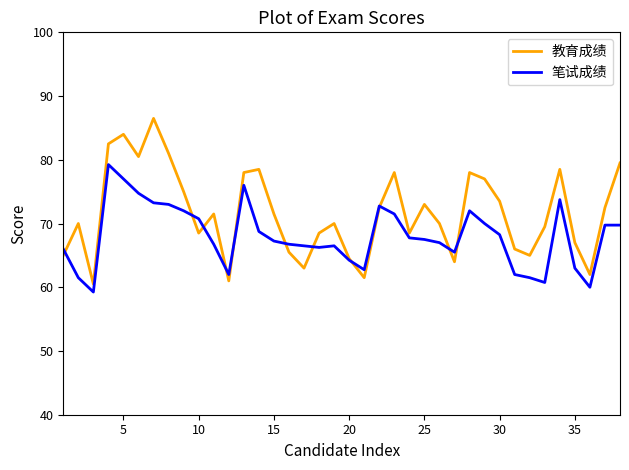

Which series has the largest total across all categories?

教育成绩